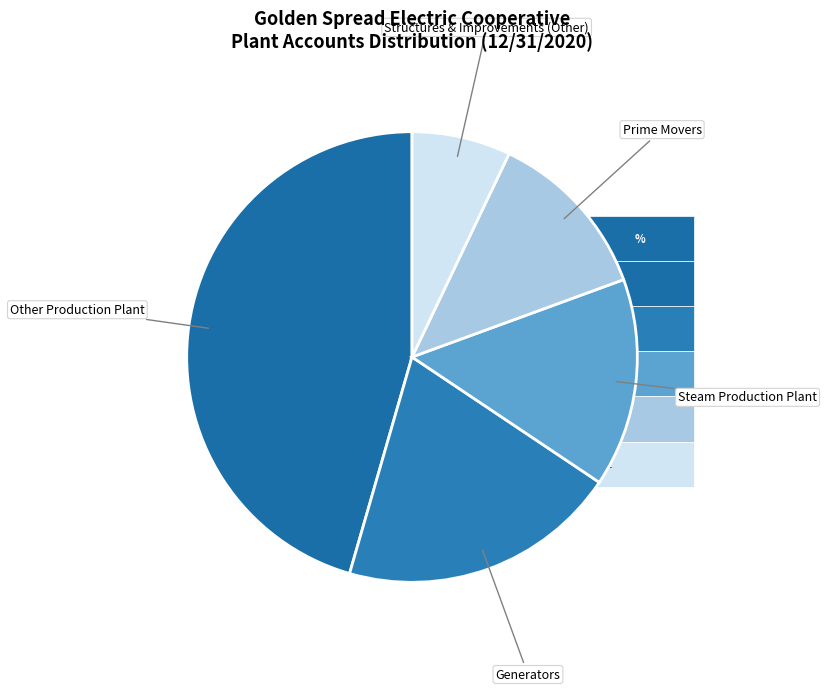

How many slices are in this pie chart?

5